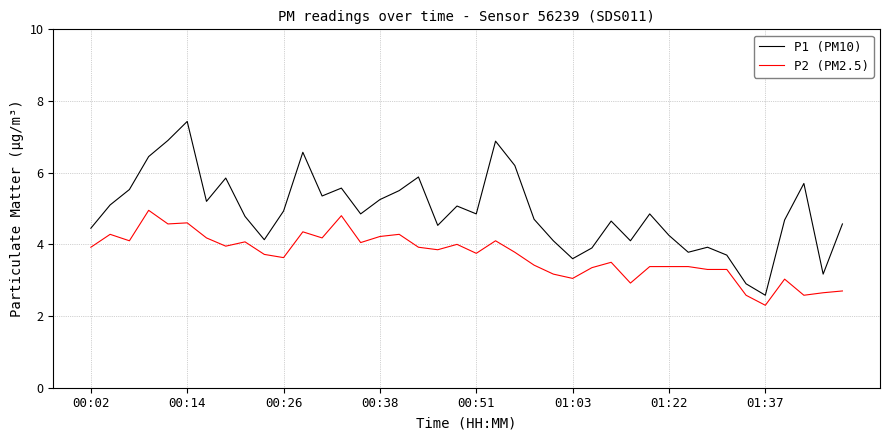

Rank the series by their maximum value, from lowest to highest.

P2 (PM2.5), P1 (PM10)